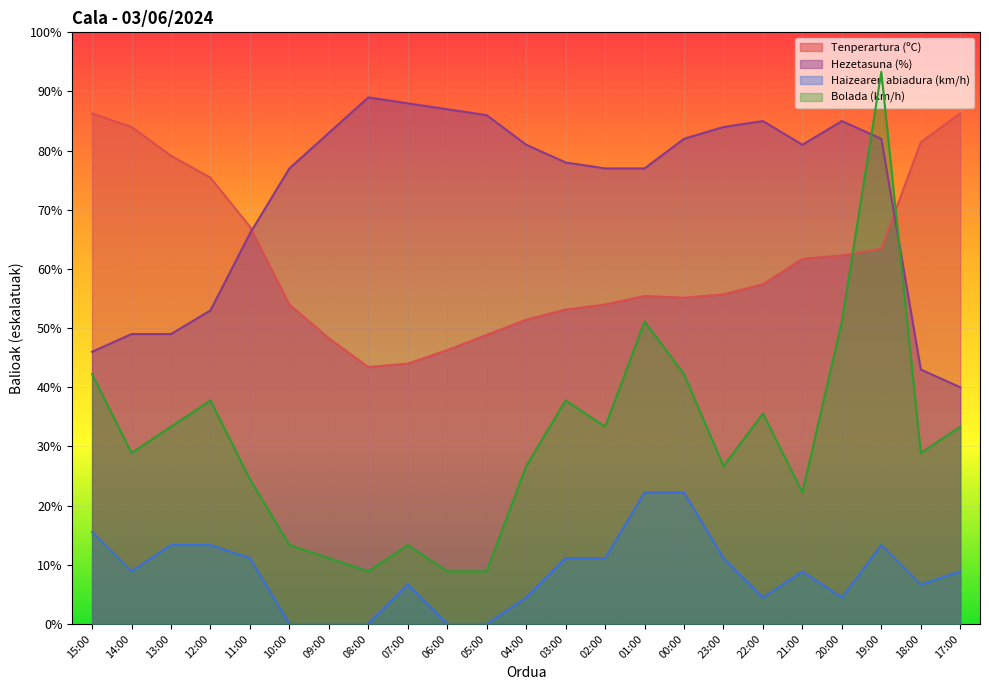

Count the number of data series in this chart.

4